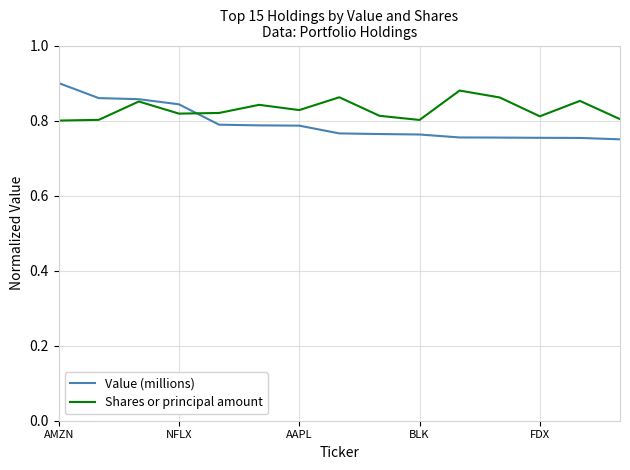

Which category has the highest value in the Value (millions) series?

AMZN